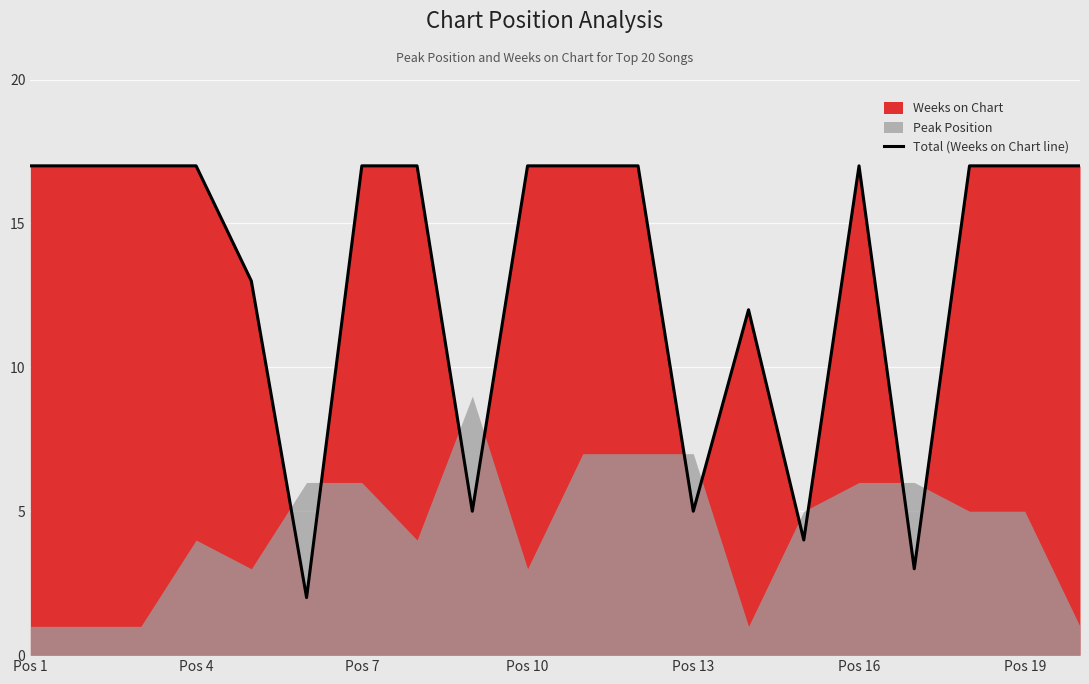

The Total (Weeks on Chart line) series shows 10 at Pos 19. True or false?

False